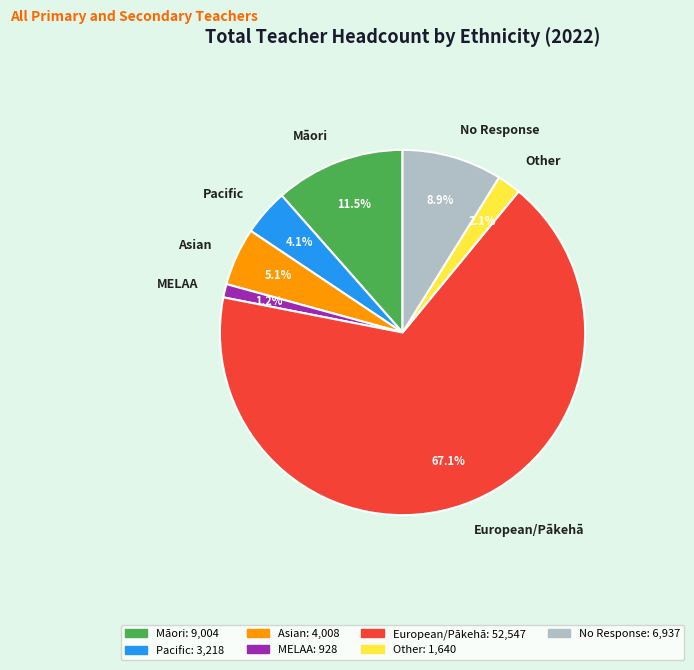

Rank the categories by value from lowest to highest.

MELAA, Other, Pacific, Asian, No Response, Māori, European/Pākehā